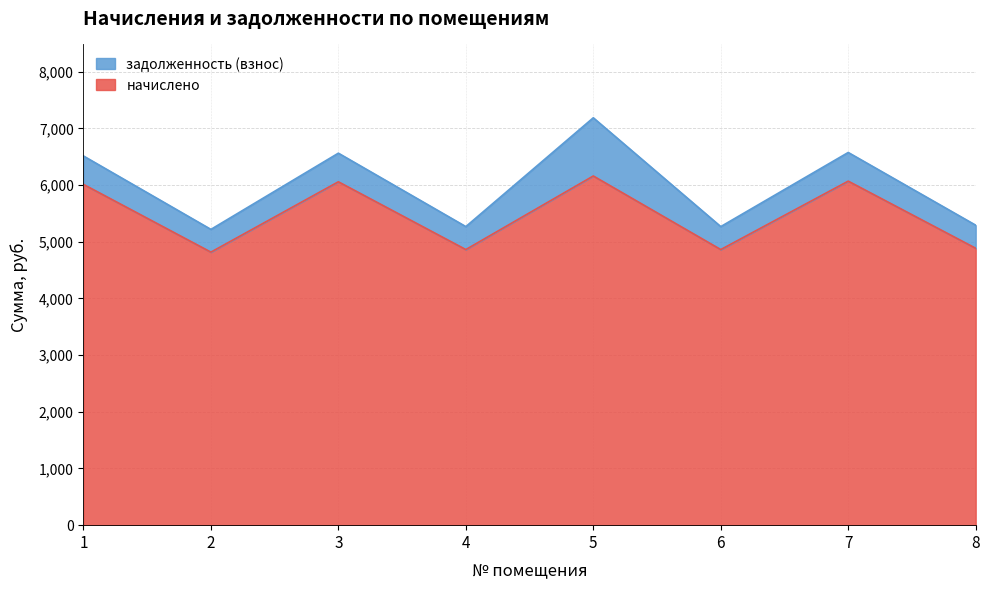

How many values are below 6012?

4